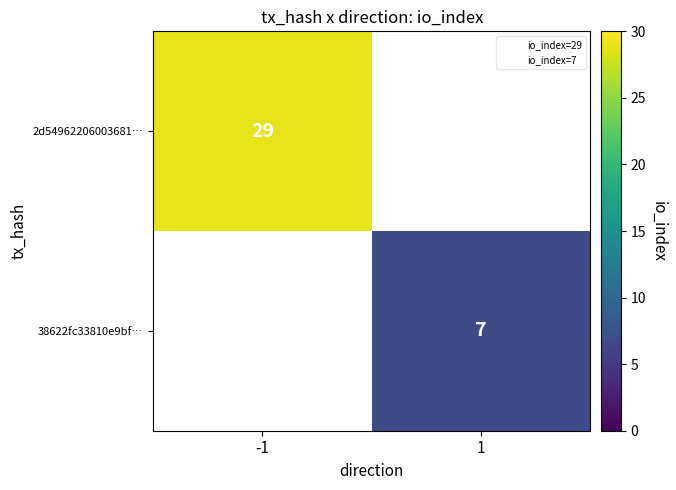

Between 1 and -1, which is larger?

-1